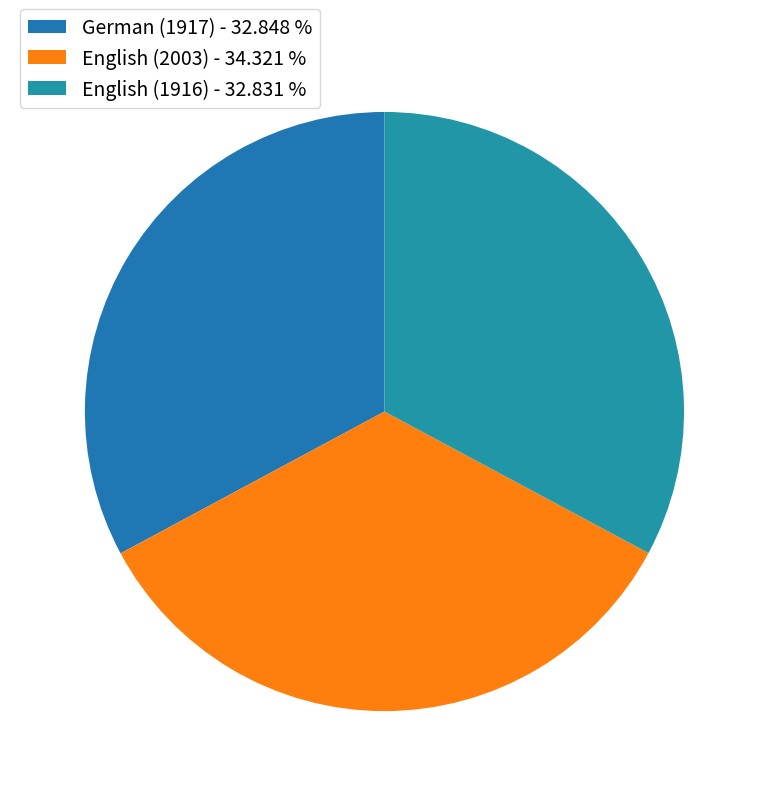

What percentage is the German (1917) slice, to the nearest percent?

33%